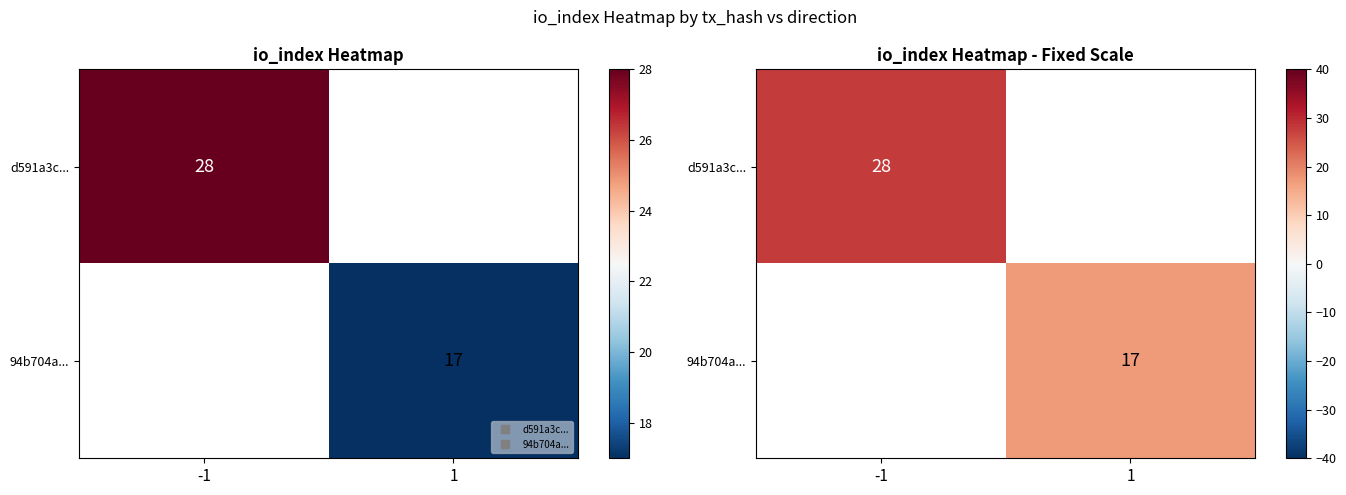

Rank the categories by d591a3c... value from lowest to highest.

-1, 1